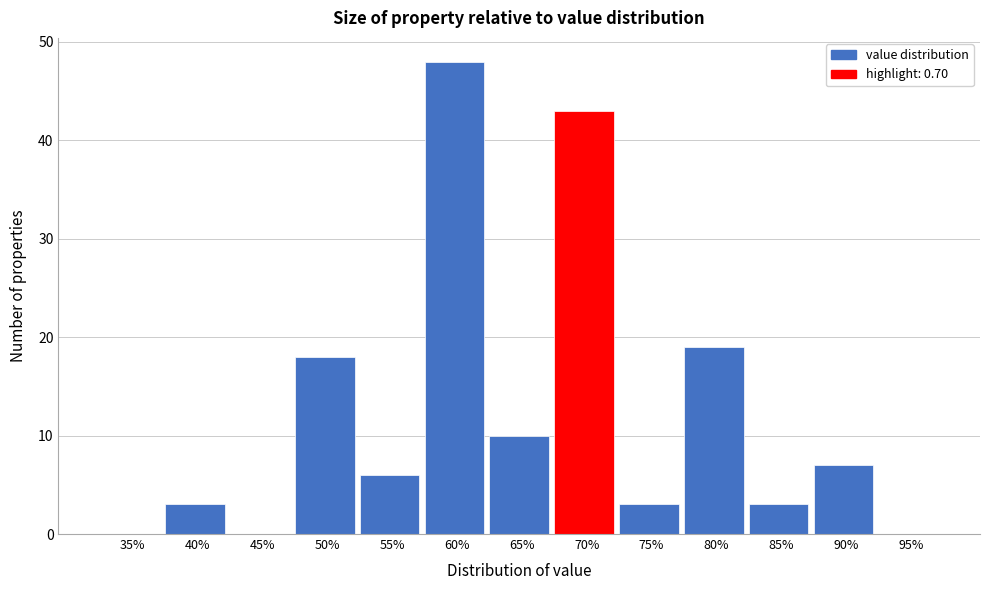

Reading left to right, extract all data points from this chart.

35%=0	40%=3	45%=0	50%=18	55%=6	60%=48	65%=10	70%=43	75%=3	80%=19	85%=3	90%=7	95%=0